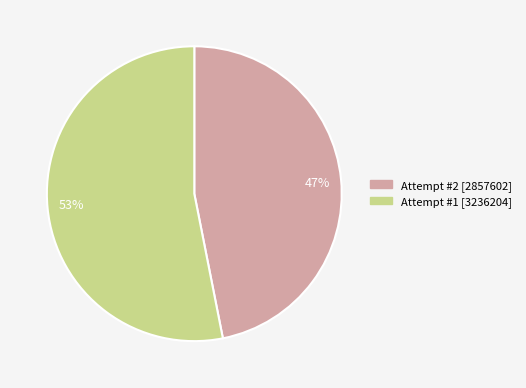

To the nearest percent, what percentage of the pie is 47%?

47%